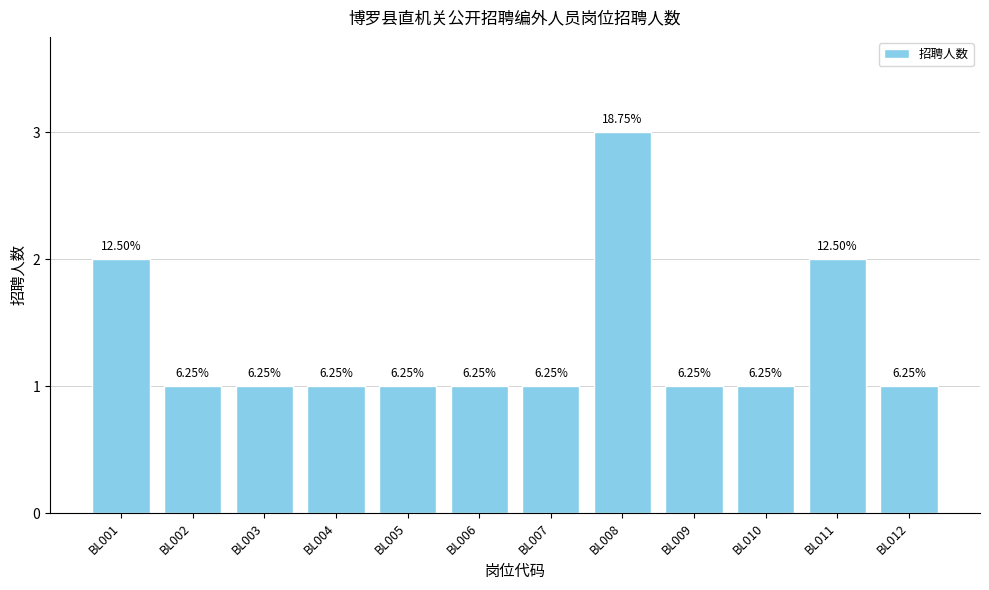

Are the bars grouped side by side (vs. stacked)?

No